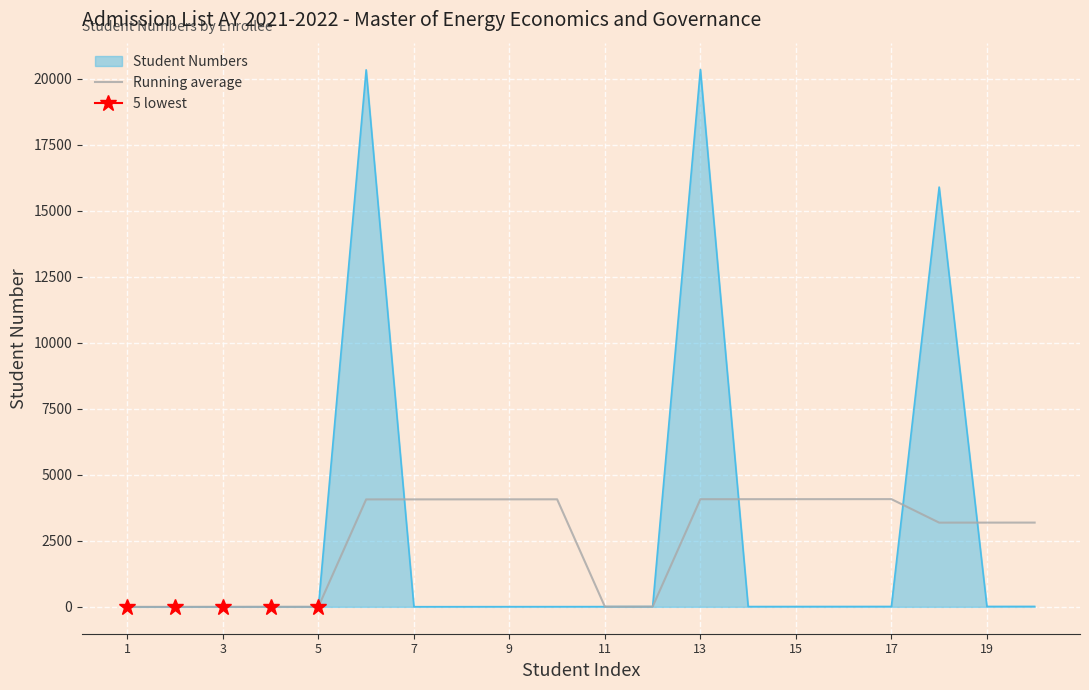

Is it true that the value at 1 is 0.0?

True